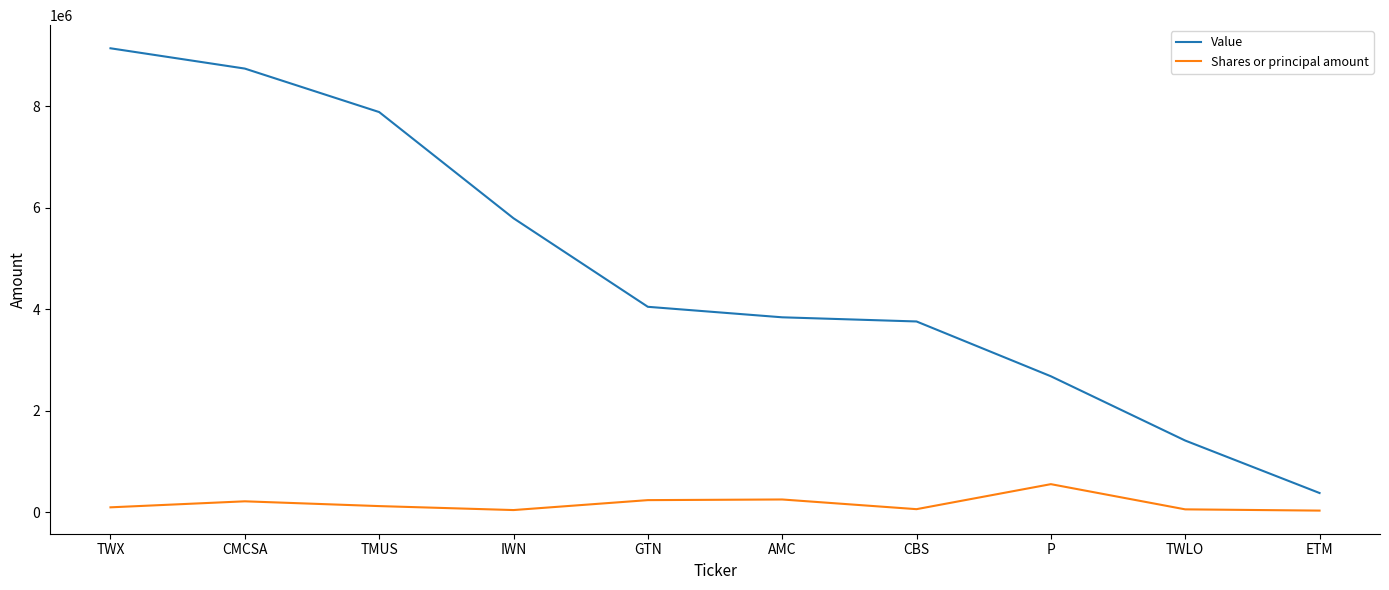

Where does the Value series first go above 4052000?

TWX